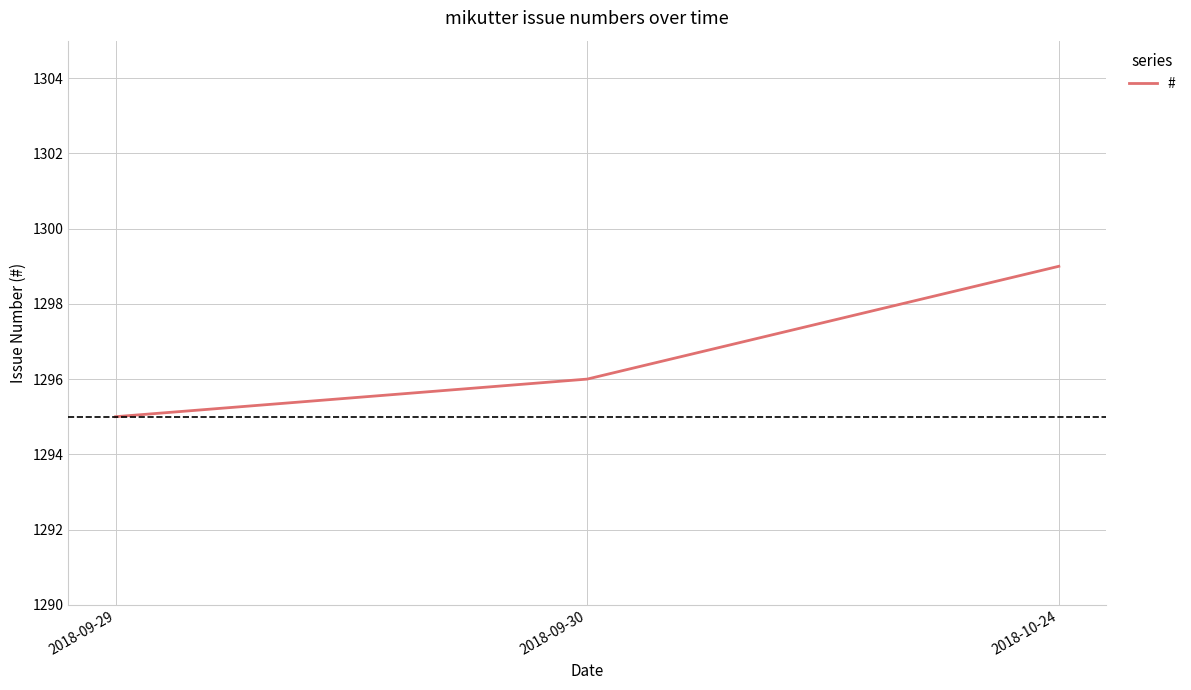

The value at 2018-09-30 is 1296. True or false?

True